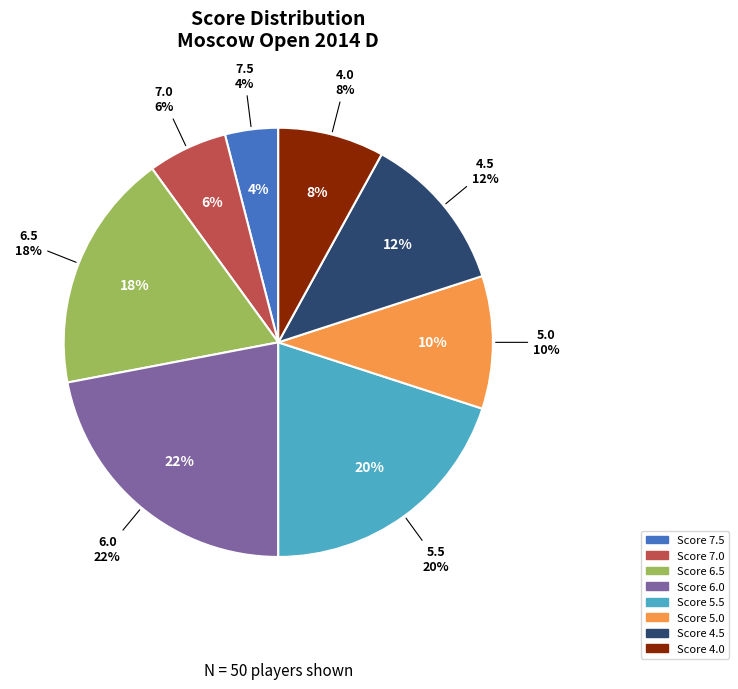

Count the number of slices in the pie.

8